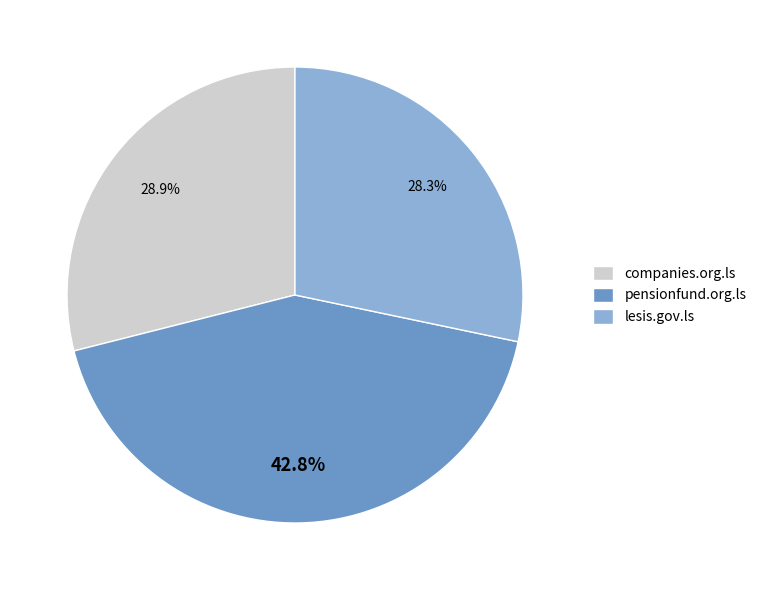

Is there any slice that represents more than half of the pie?

No